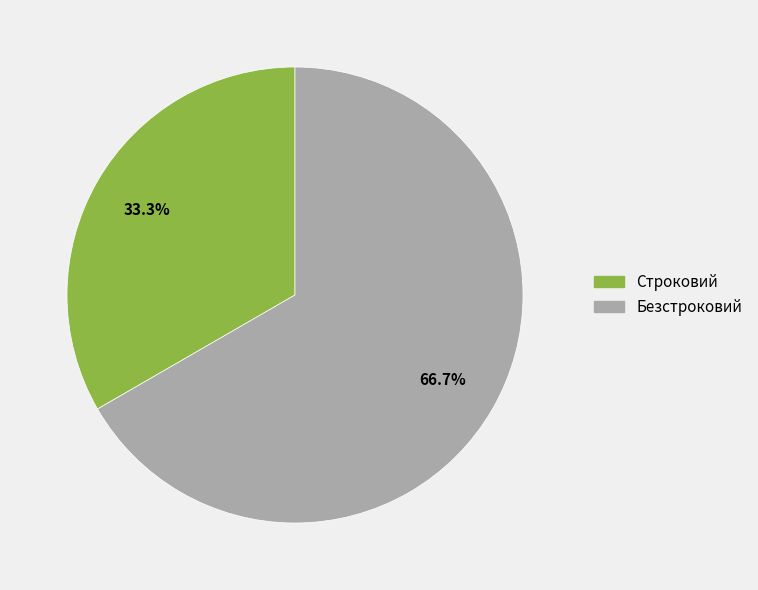

Which slice is the largest?

Безстроковий